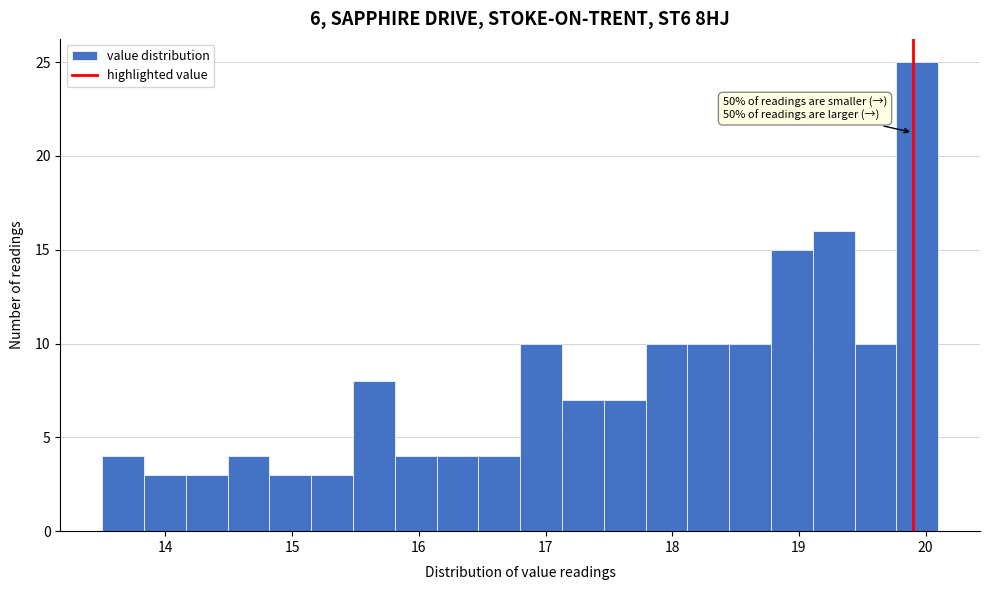

Read against the x-axis, roughly where is the centre of the tallest bar?

19.9